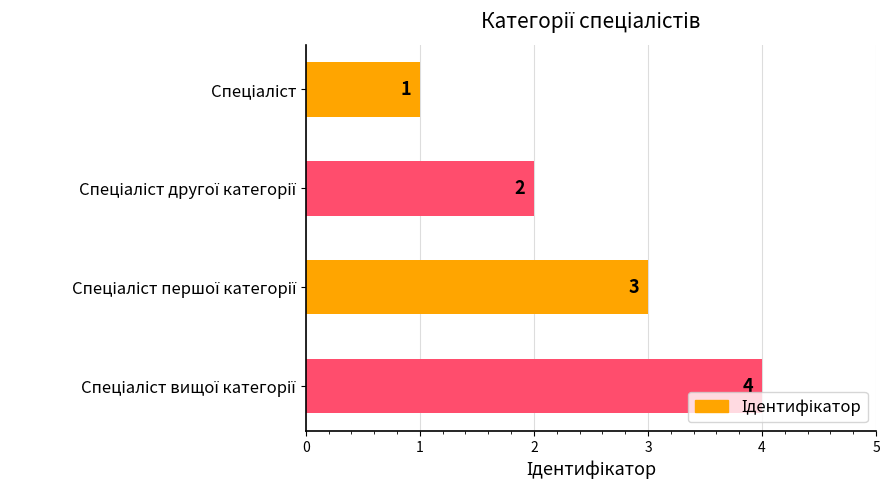

What is the value of the 3rd bar from the top?

3